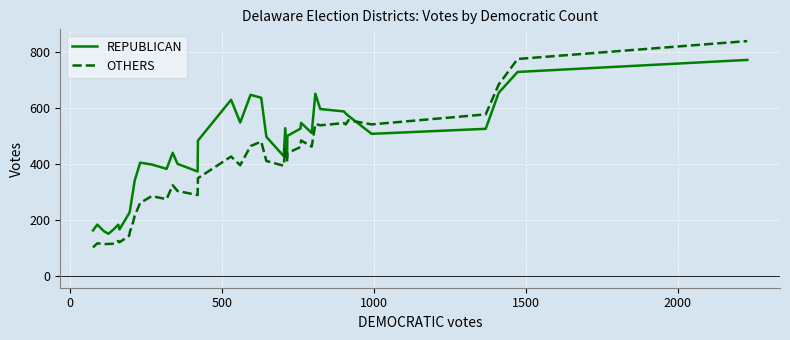

What are all the series names shown in the legend?

REPUBLICAN, OTHERS